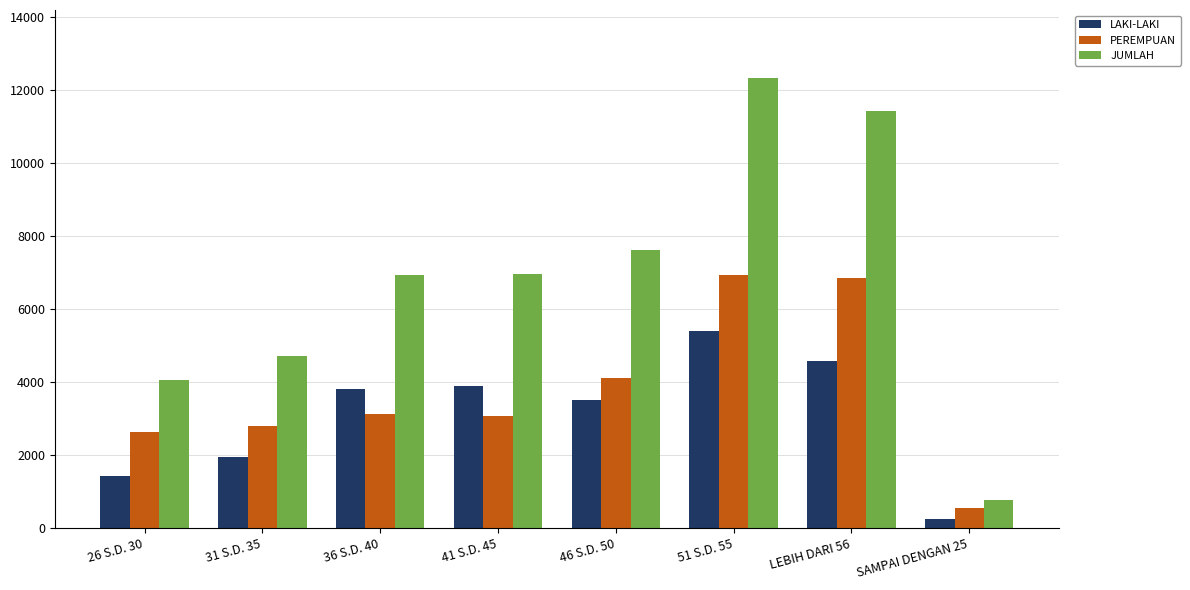

Is the value of LAKI-LAKI at SAMPAI DENGAN 25 greater than the value of JUMLAH at 31 S.D. 35?

No